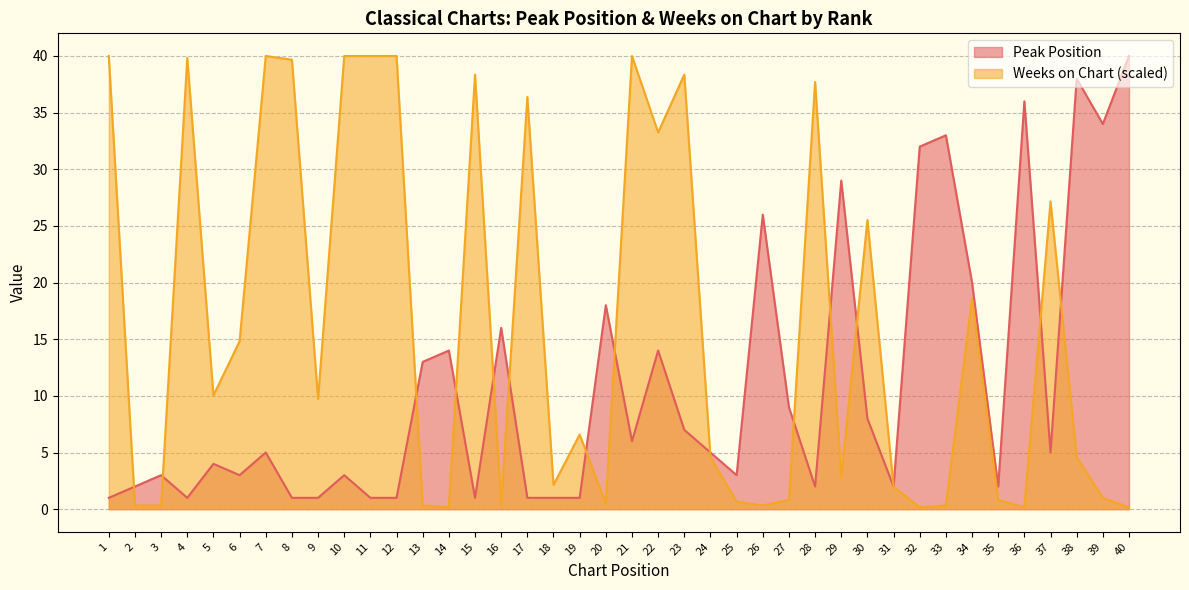

Reading right to left, transcribe all the data shown in this chart.

Peak Position: 40.0	34.0	38.0	5.0	36.0	2.0	20.0	33.0	32.0	2.0	8.0	29.0	2.0	9.0	26.0	3.0	5.0	7.0	14.0	6.0	18.0	1.0	1.0	1.0	16.0	1.0	14.0	13.0	1.0	1.0	3.0	1.0	1.0	5.0	3.0	4.0	1.0	3.0	2.0	1.0
Weeks on Chart: 0.2	1.0	4.6	27.2	0.2	0.8	18.6	0.3	0.2	2.0	25.5	2.8	37.7	0.8	0.3	0.7	4.6	38.4	33.3	40.0	0.5	6.6	2.1	36.4	0.3	38.4	0.2	0.3	40.0	40.0	40.0	9.7	39.7	40.0	14.8	10.0	39.8	0.3	0.3	40.0